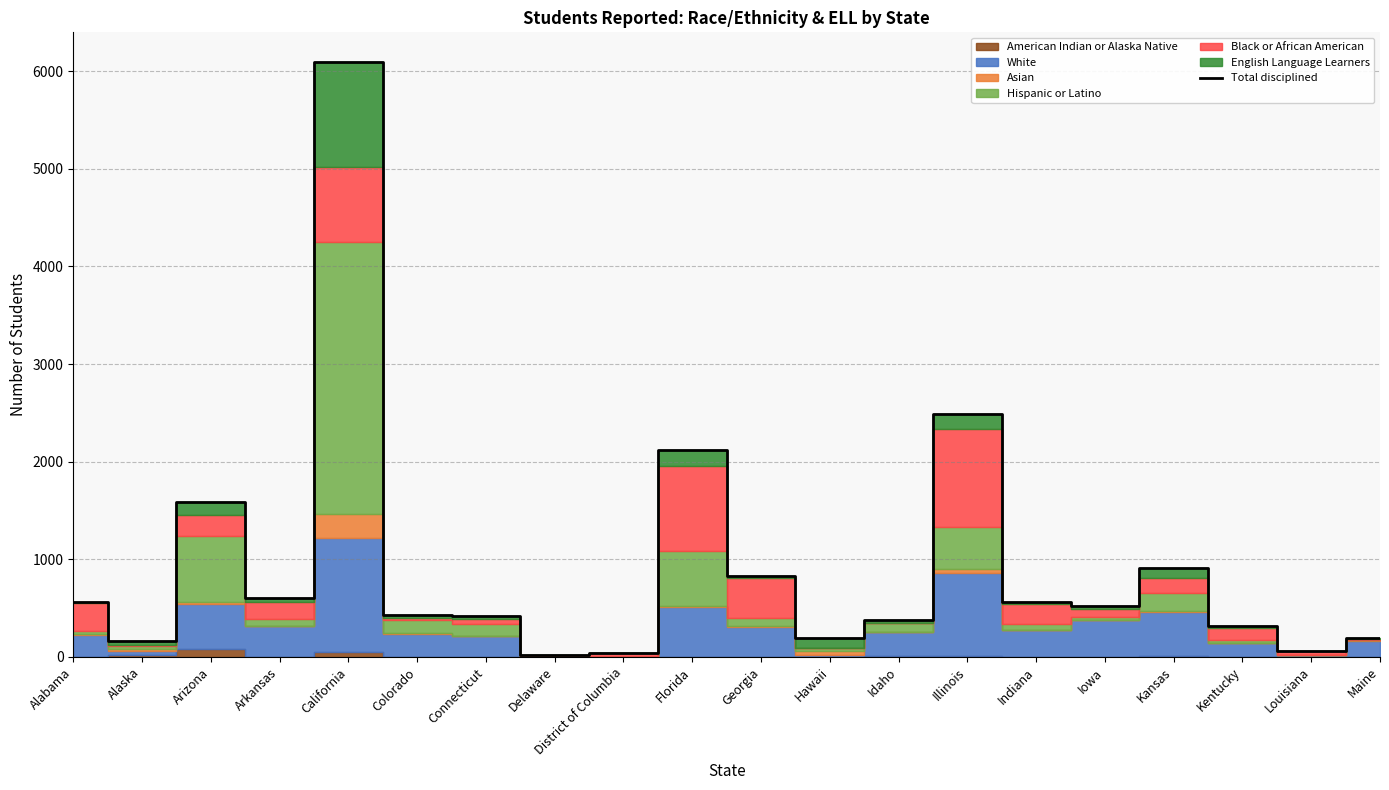

What is the label of the 9th point from the left?

District of Columbia